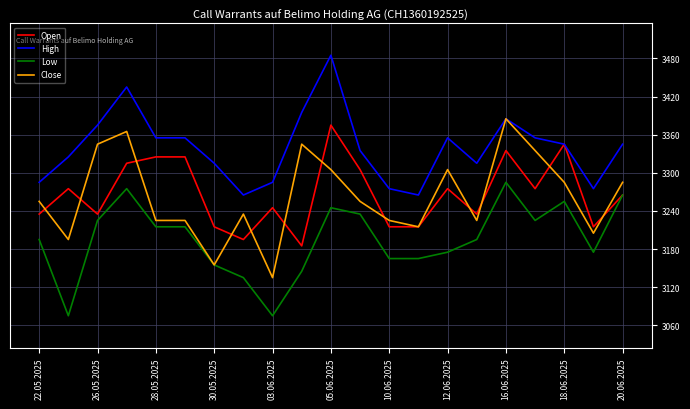

What are all the series names shown in the legend?

Open, High, Low, Close